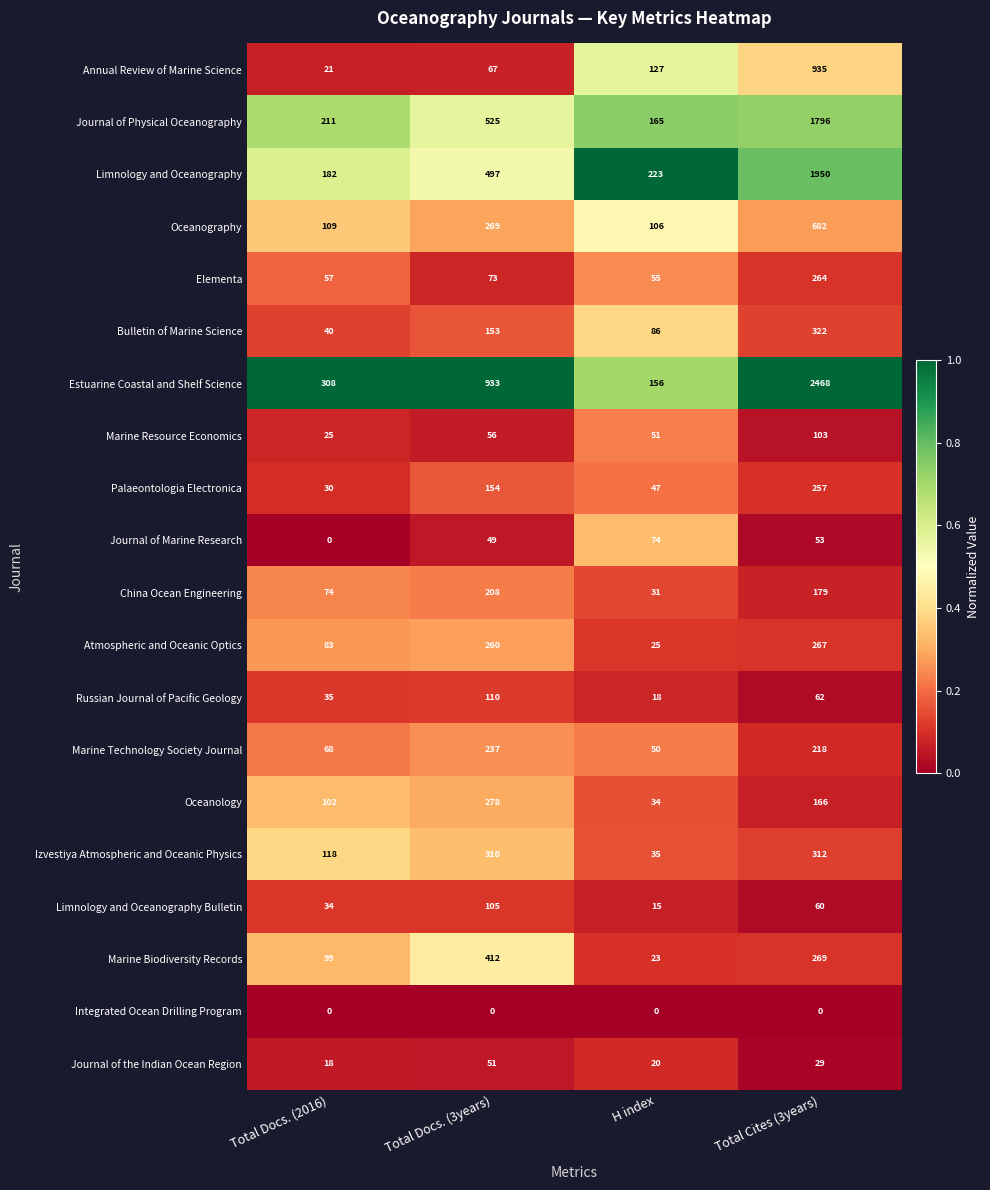

What is the average value of the Marine Technology Society Journal series?

143